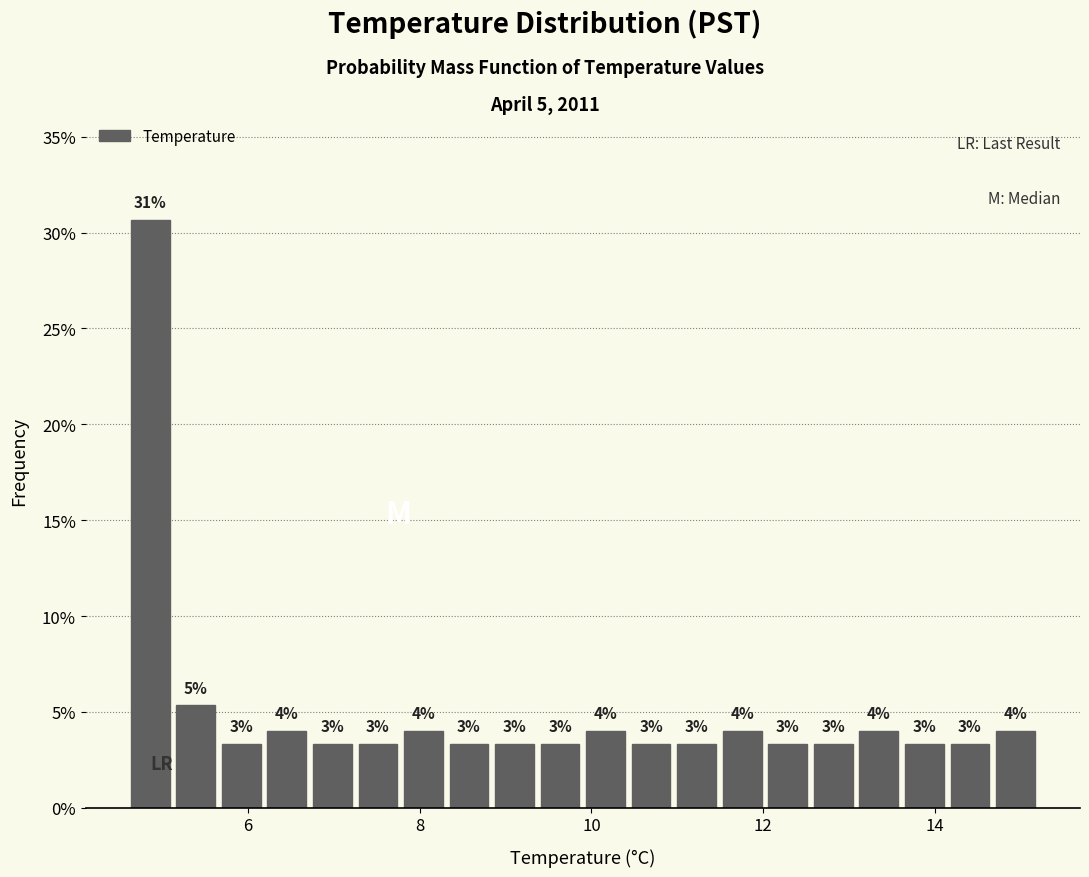

Around what value on the x-axis is the tallest bar? Give the approximate position of its centre, as read against the axis.

4.8